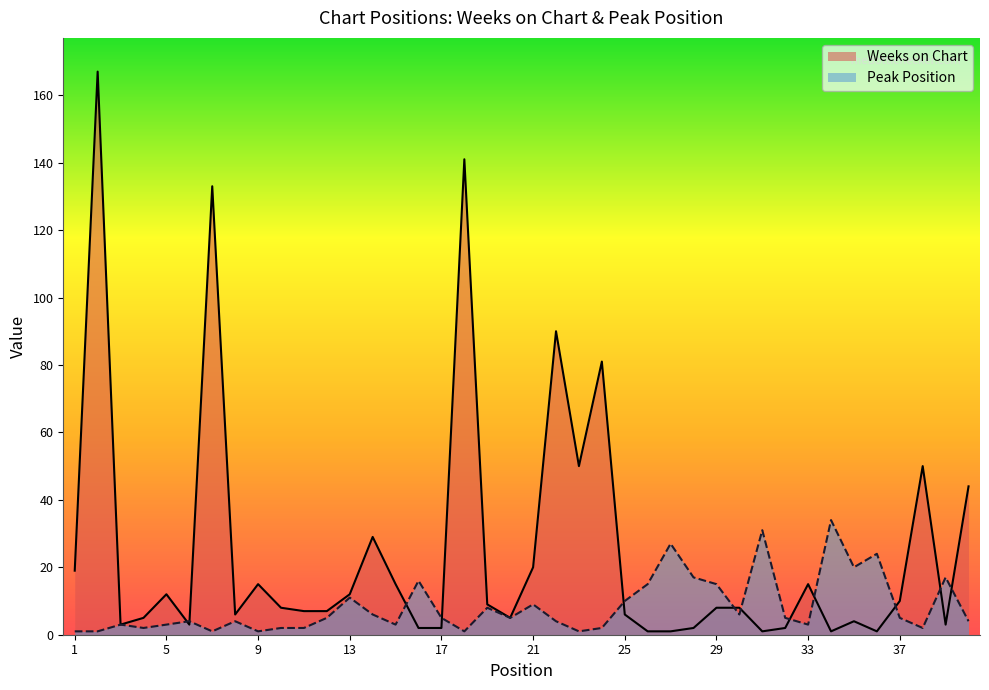

List the series in order of their overall mean, highest first.

Weeks on Chart, Peak Position